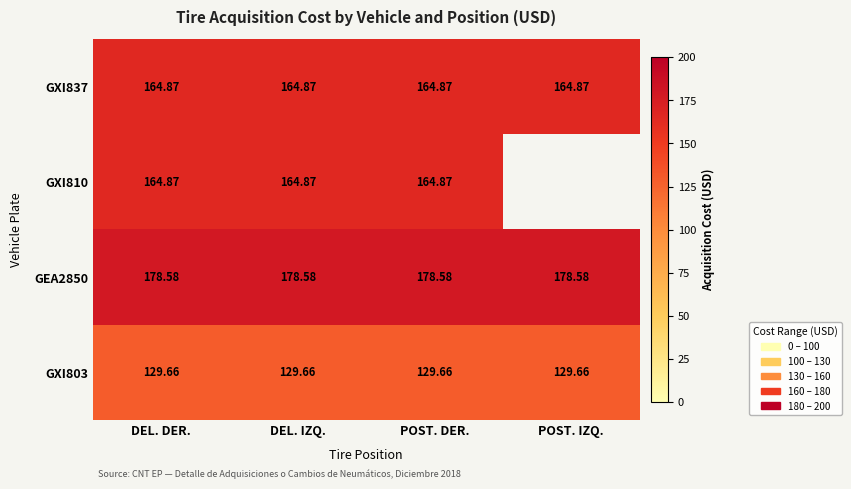

What is the highest value of the GXI803 series?

129.7